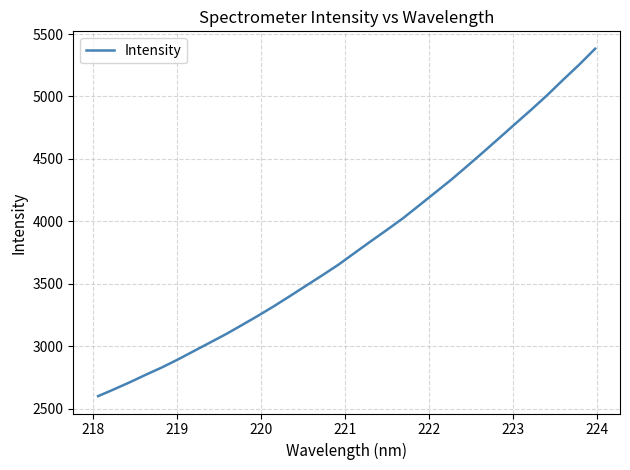

Is this an area chart (filled region under the line)?

No